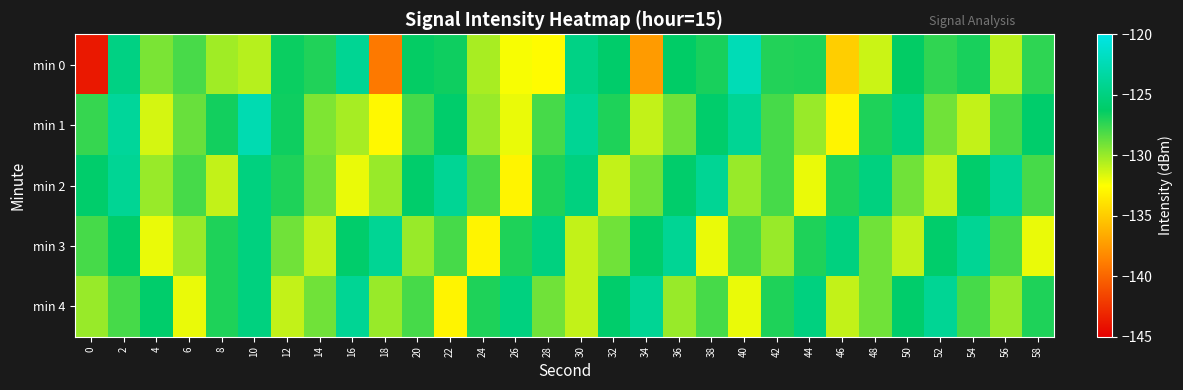

Rank the series at 50 from highest to lowest value.

min 1, min 4, min 0, min 2, min 3